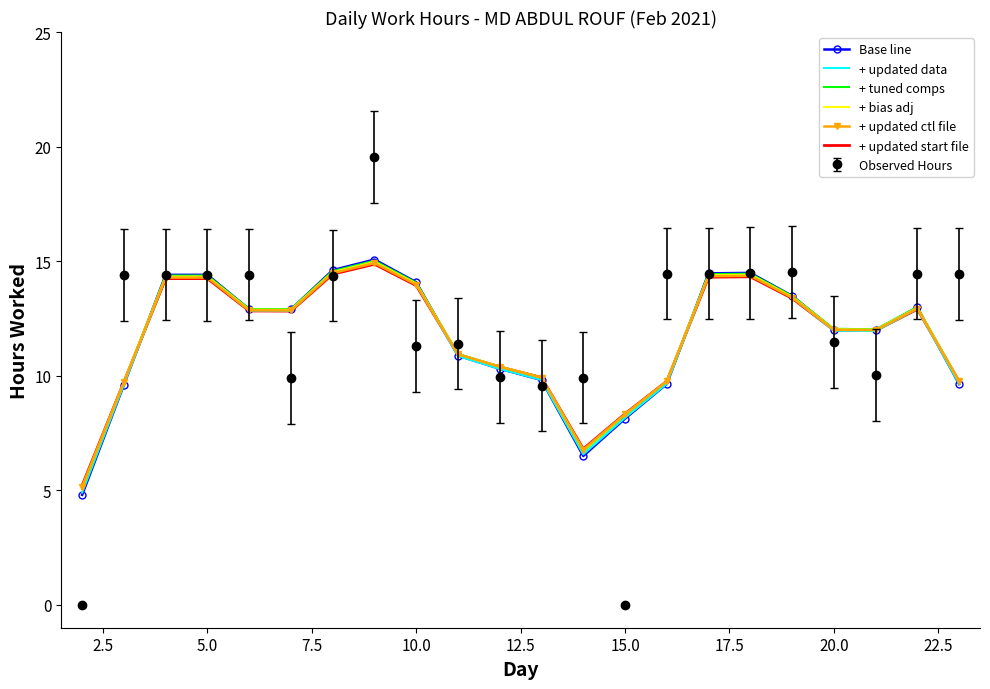

What is the highest value of the + tuned comps series?

15.0